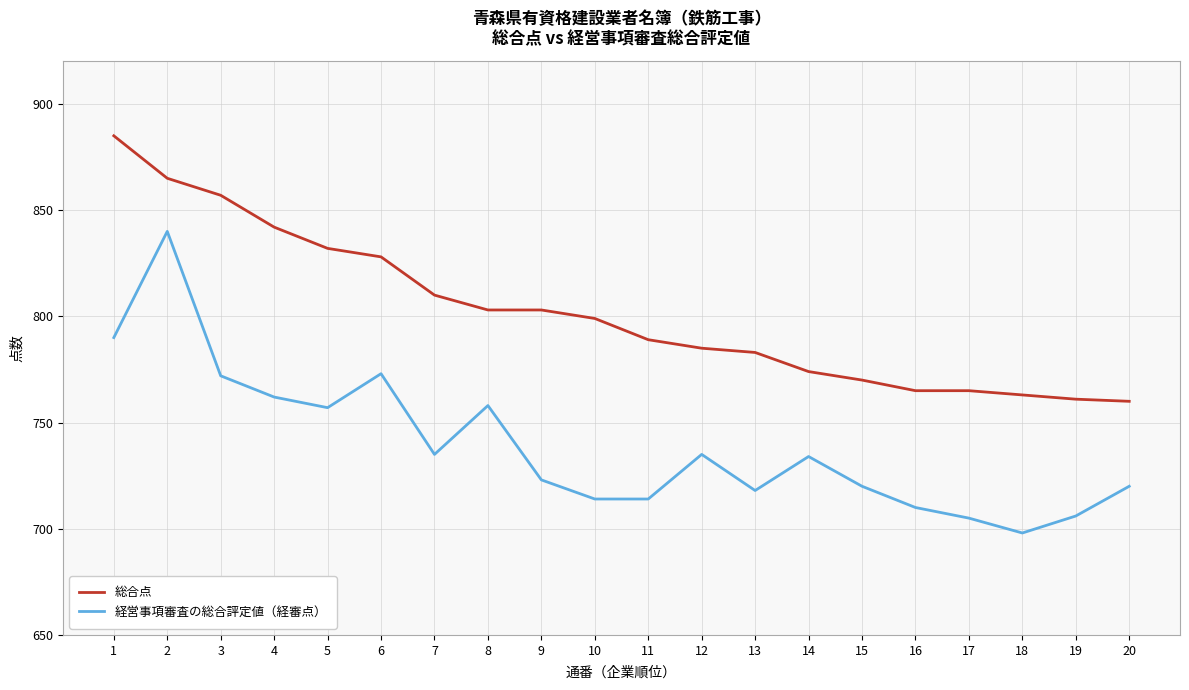

What is the average value of the 経営事項審査の総合評定値（経審点） series?

739